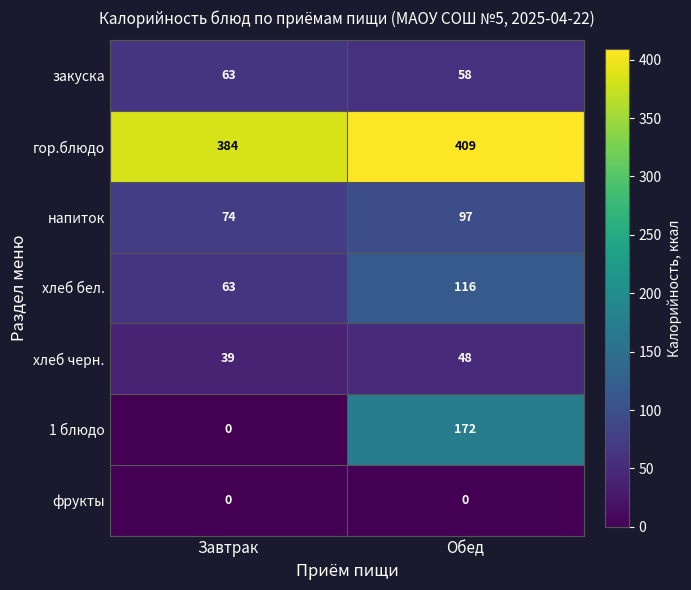

Which series has the largest total across all categories?

гор.блюдо